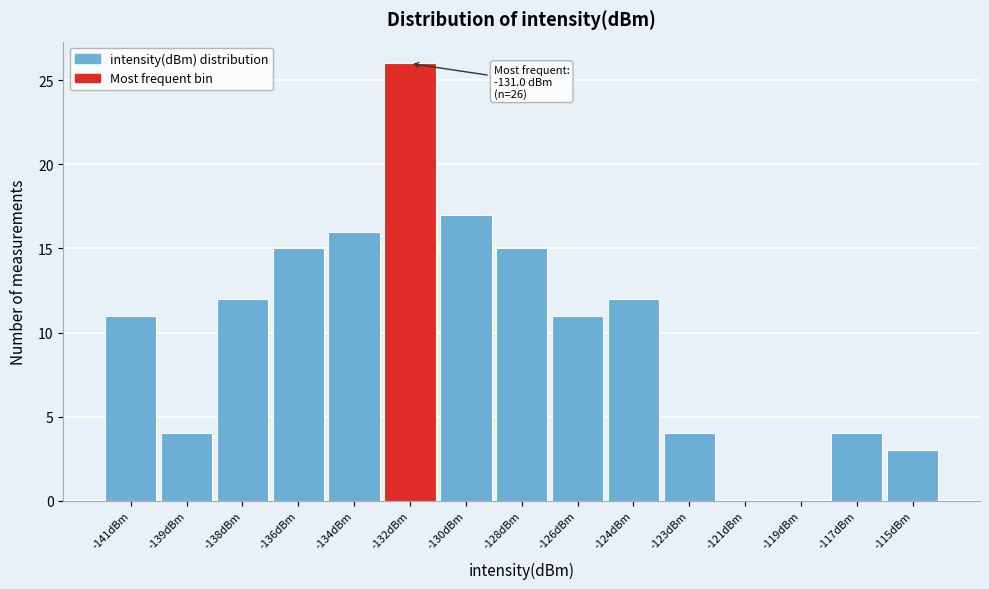

Reading left to right, what are all the values shown in this chart?

-141dBm=11	-139dBm=4	-138dBm=12	-136dBm=15	-134dBm=16	-132dBm=26	-130dBm=17	-128dBm=15	-126dBm=11	-124dBm=12	-123dBm=4	-121dBm=0	-119dBm=0	-117dBm=4	-115dBm=3